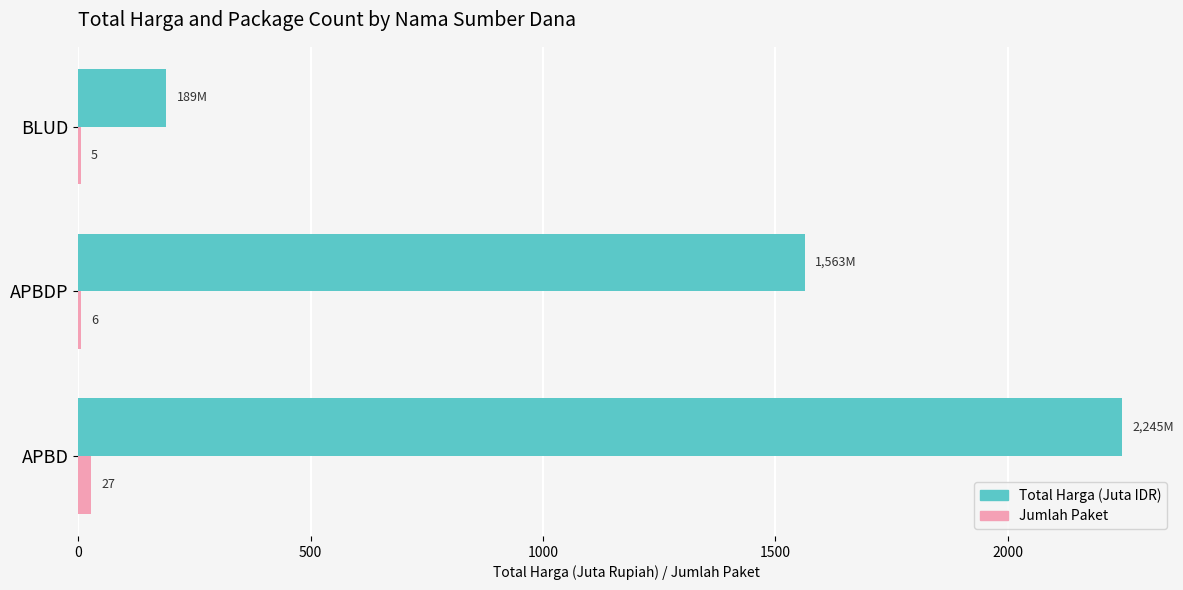

Which label corresponds to the largest value in the chart?

APBD